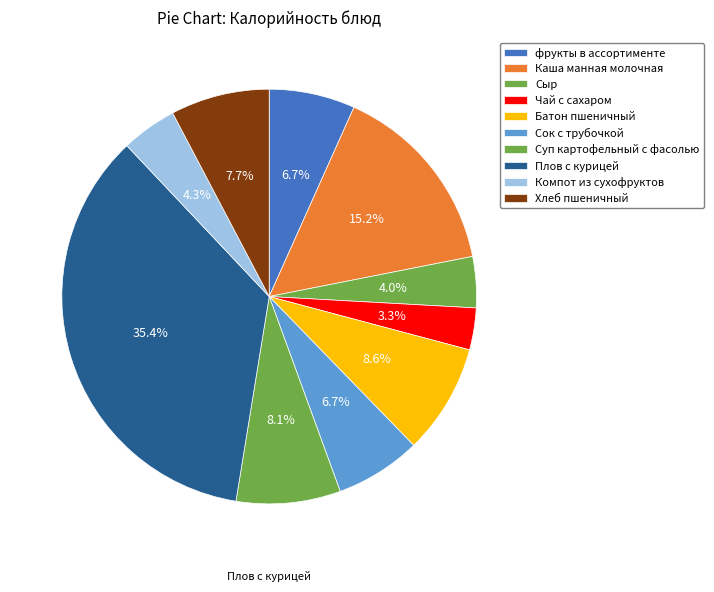

Is Плов с курицей the majority of the pie?

No